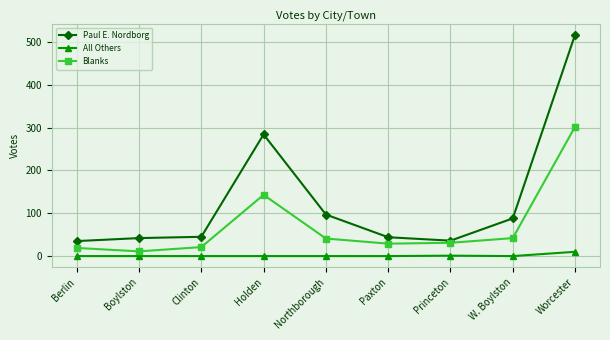

How many lines are shown in the chart?

3